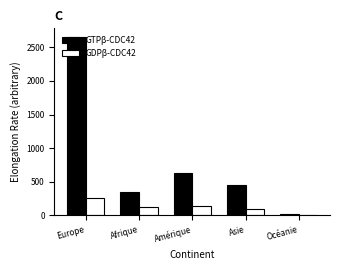

What are all the series names shown in the legend?

GTPβ-CDC42, GDPβ-CDC42